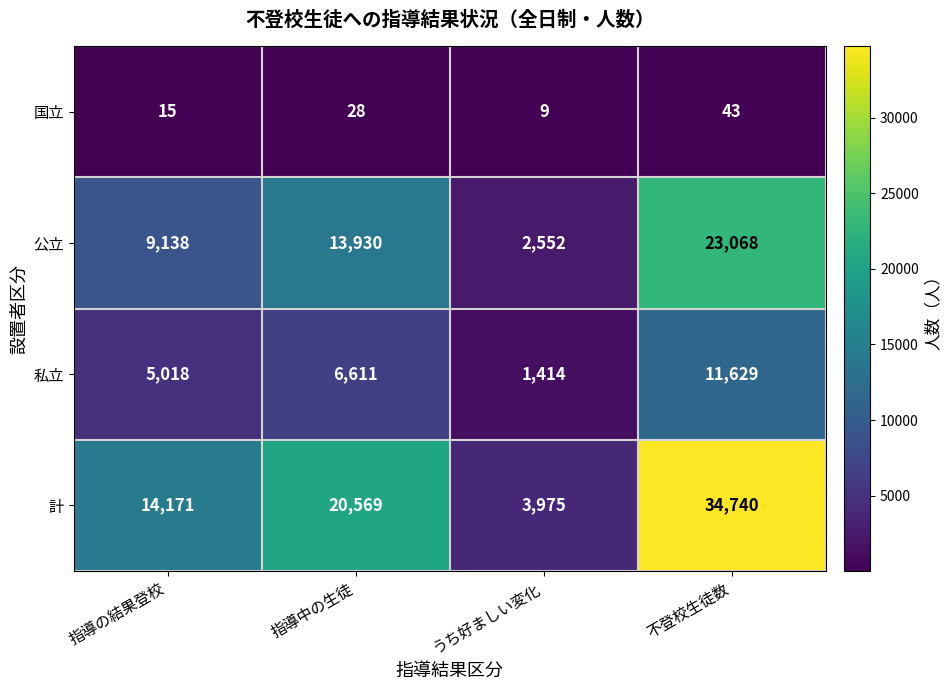

The value of 計 at 指導の結果登校 is 14171. True or false?

True